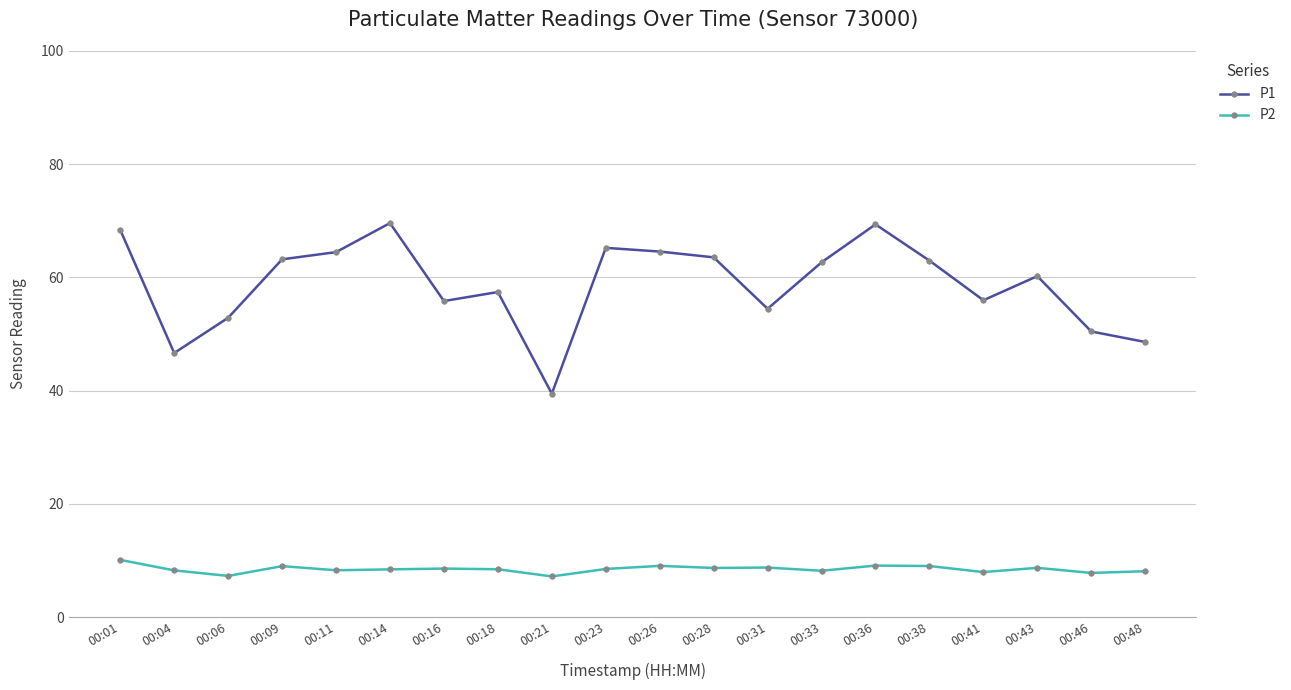

True or false: P2 has more than 2 interior local peaks.

True